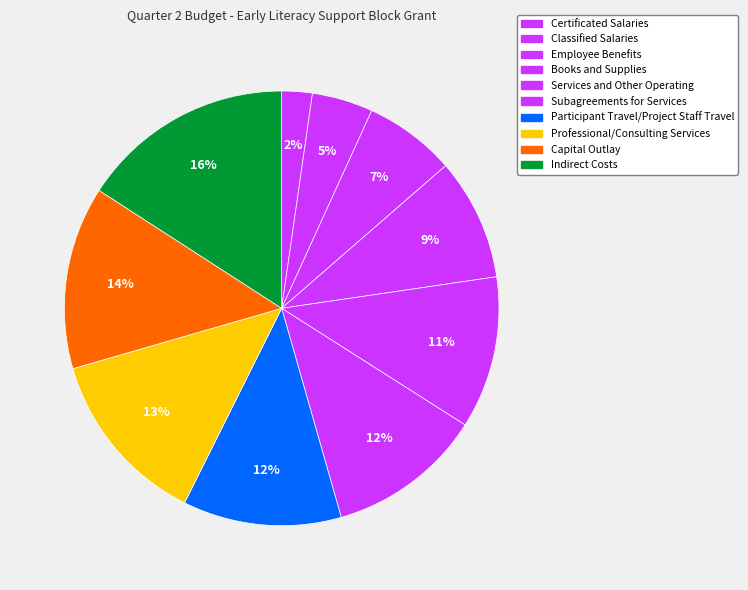

Does Participant Travel/Project Staff Travel represent more than half of the total?

No